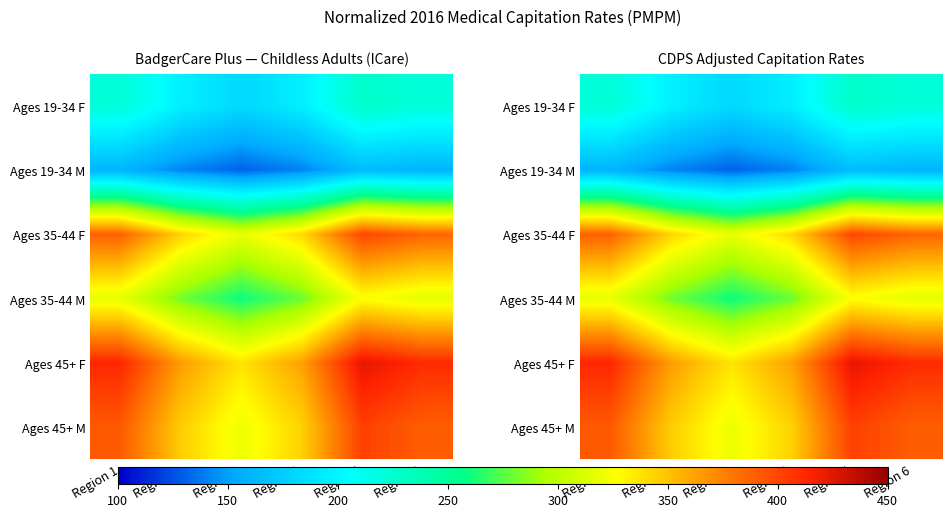

At how many categories does at least one series exceed 204?

6